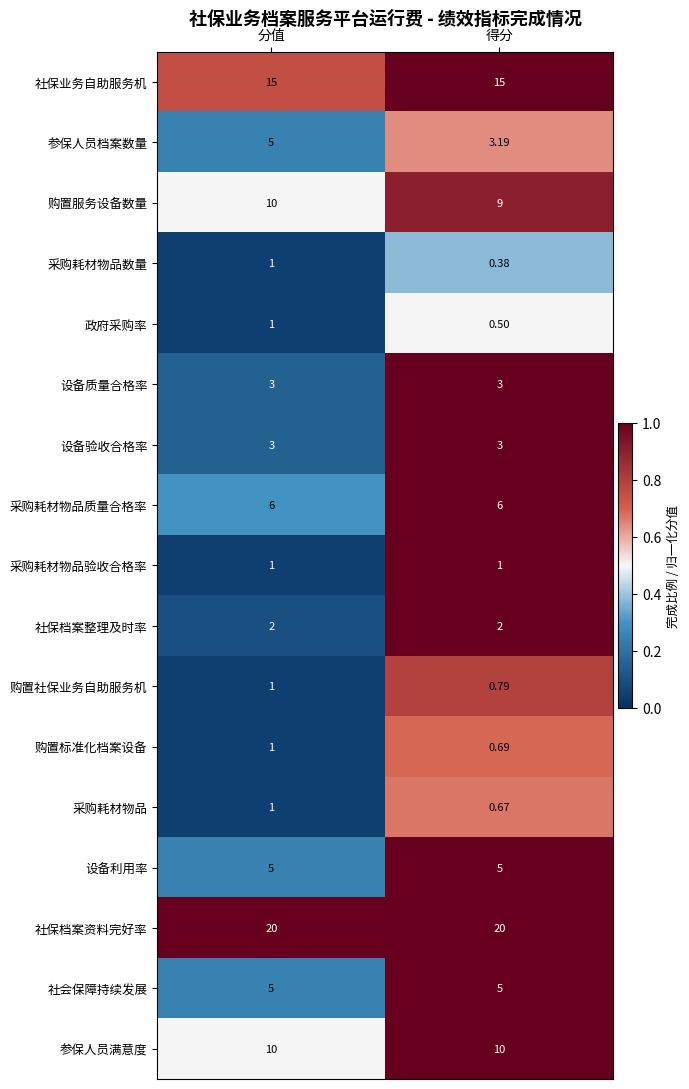

List the labels in order of 购置社保业务自助服务机 value, smallest first.

得分, 分值